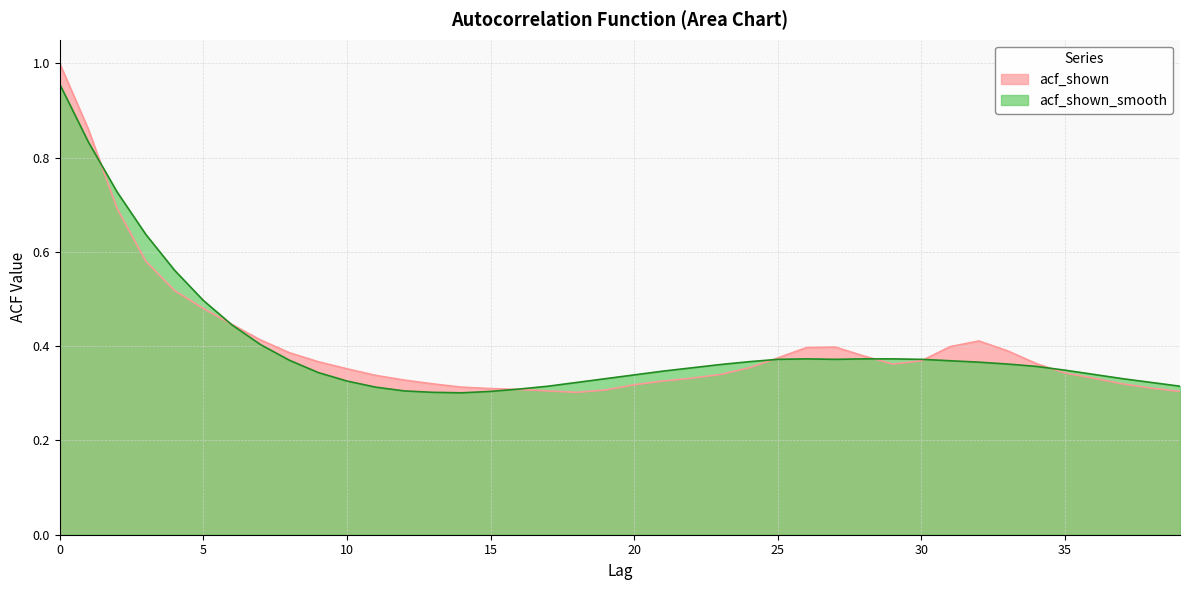

Between which two adjacent categories do acf_shown and acf_shown_smooth first intersect?

1 and 2